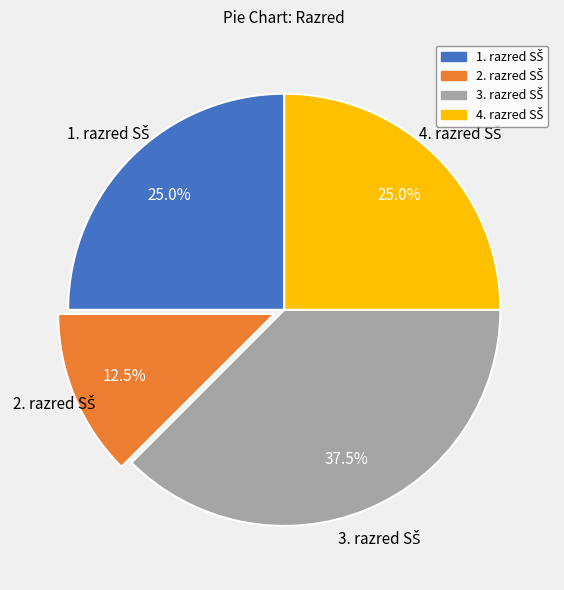

Is there a majority slice in this chart?

No